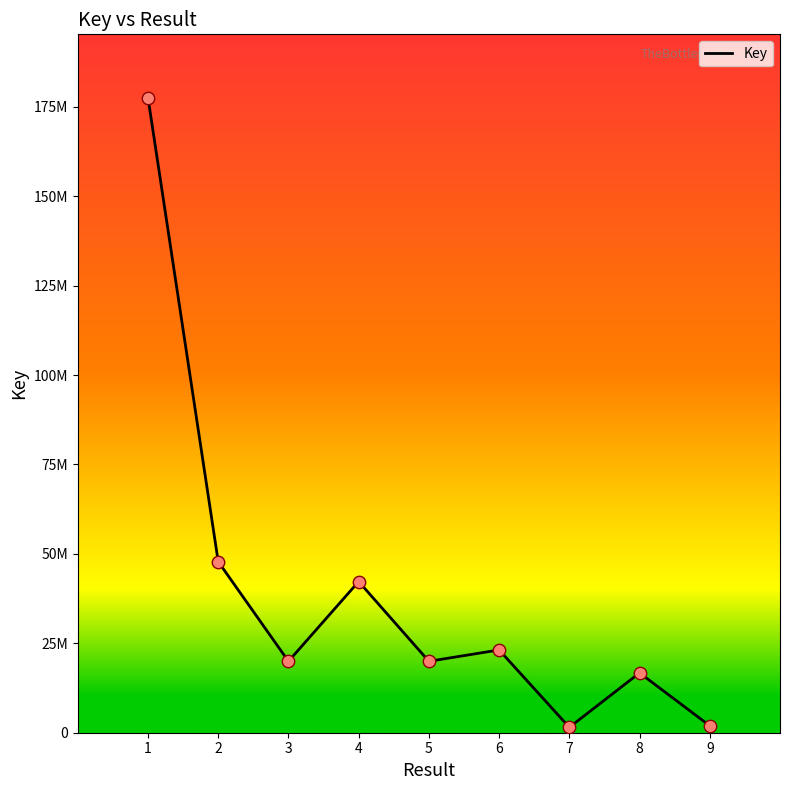

Approximately how many times larger is the value at 8 compared to 7?

11.1